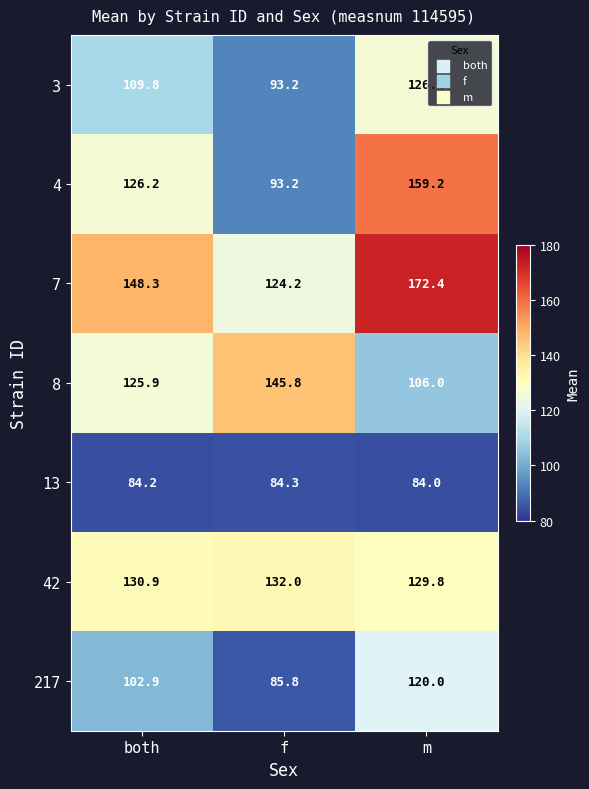

True or false: 13 has a value of 140.5 at f.

False